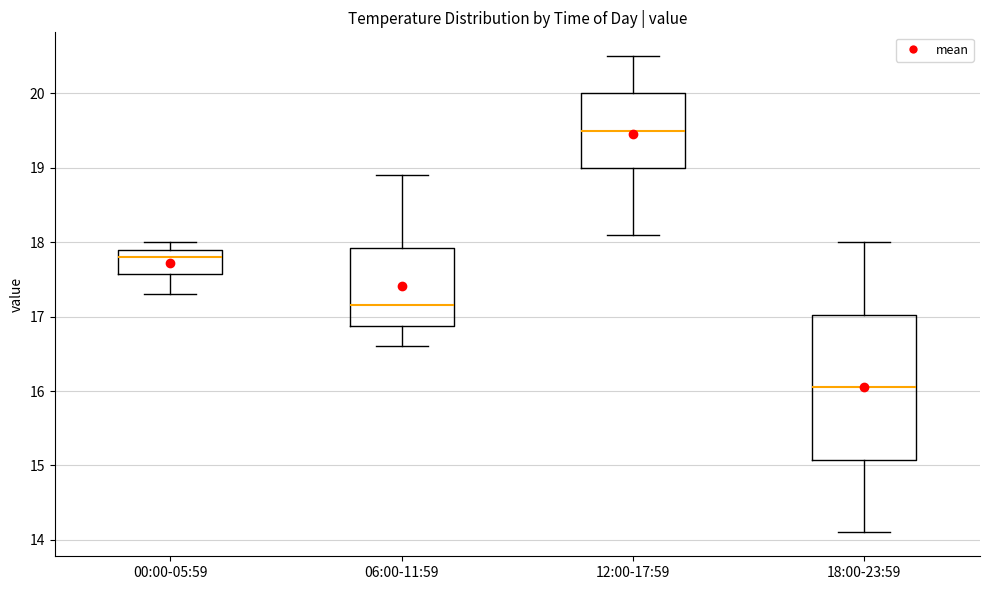

Which box has the highest median line?

12:00-17:59